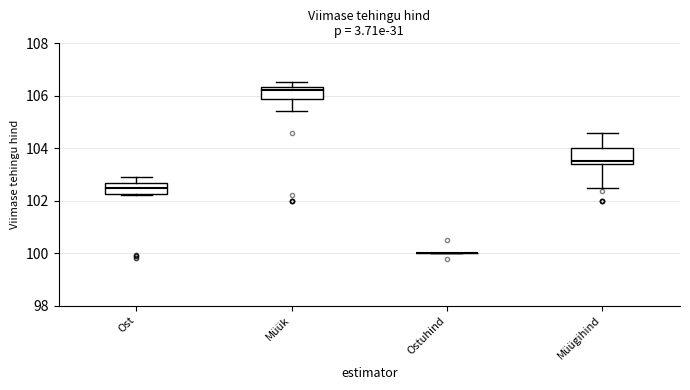

Reading left to right, transcribe this box plot: for each box, give where its median line is, the range the box spans, and where its two whiskers end, as read against the y-axis. The values are not printed on the chart, so give them approximately, as read against the axis.

Ost: median 102.4, box 102.2 to 102.6, whiskers 102.2 (just below the box's lower edge) to 103.0
Müük: median 106.2, box 105.8 to 106.4, whiskers 105.4 to 106.6
Ostuhind: box collapsed to a line at 100.0, whiskers 100.0 to 100.0
Müügihind: median 103.6, box 103.4 to 104.0, whiskers 102.4 to 104.6